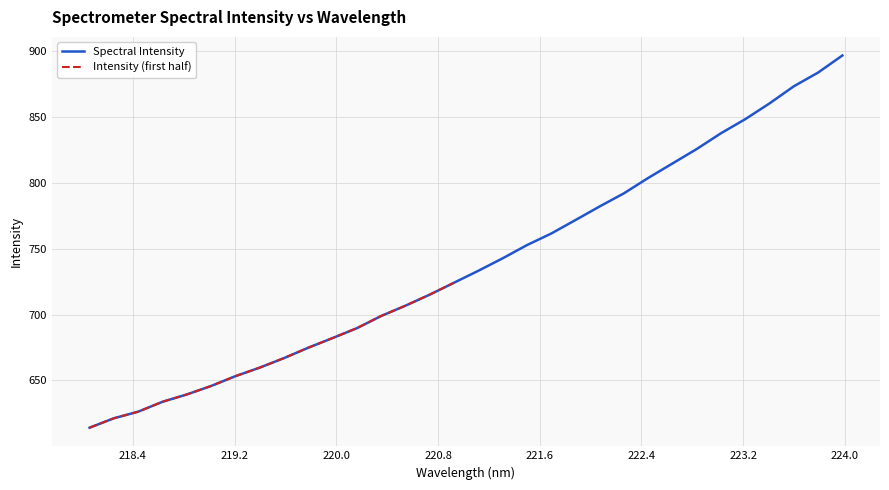

What is the lowest value of the Spectral Intensity series?

614.1